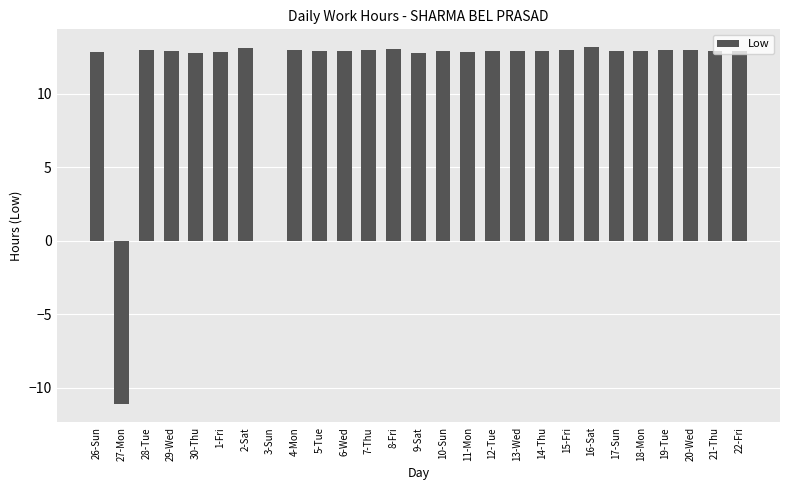

What is the sum of all values?

312.3